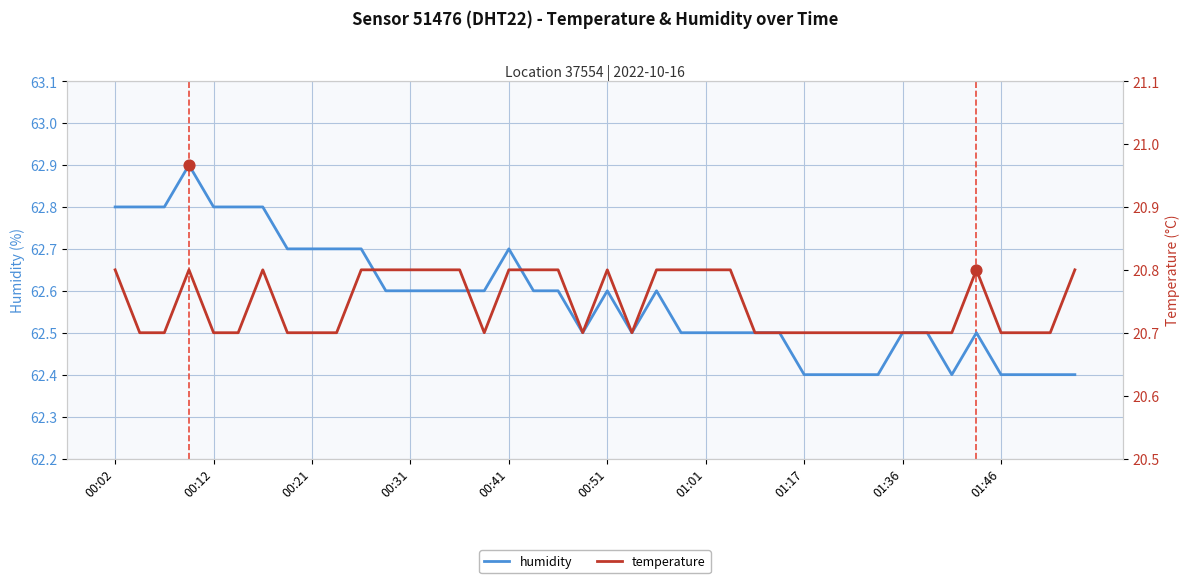

Is the value of humidity at 00:41 greater than the value of temperature at 37?

Yes